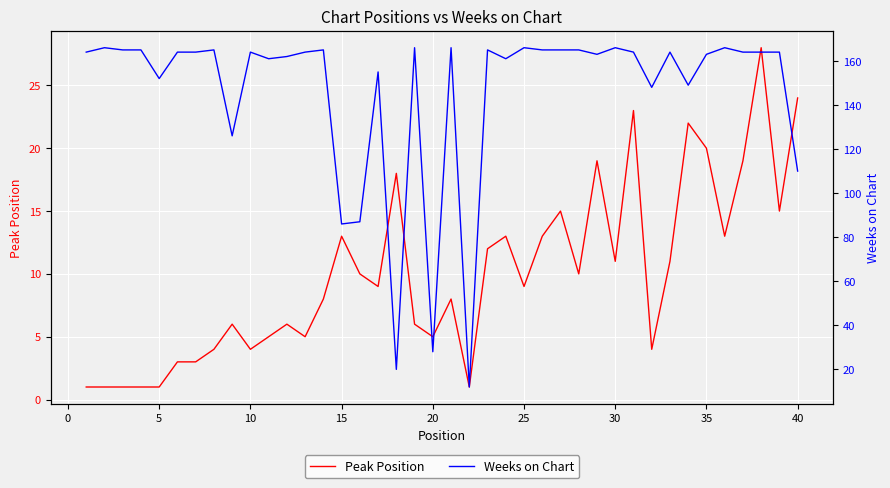

True or false: Peak Position and Weeks on Chart cross at least once.

False